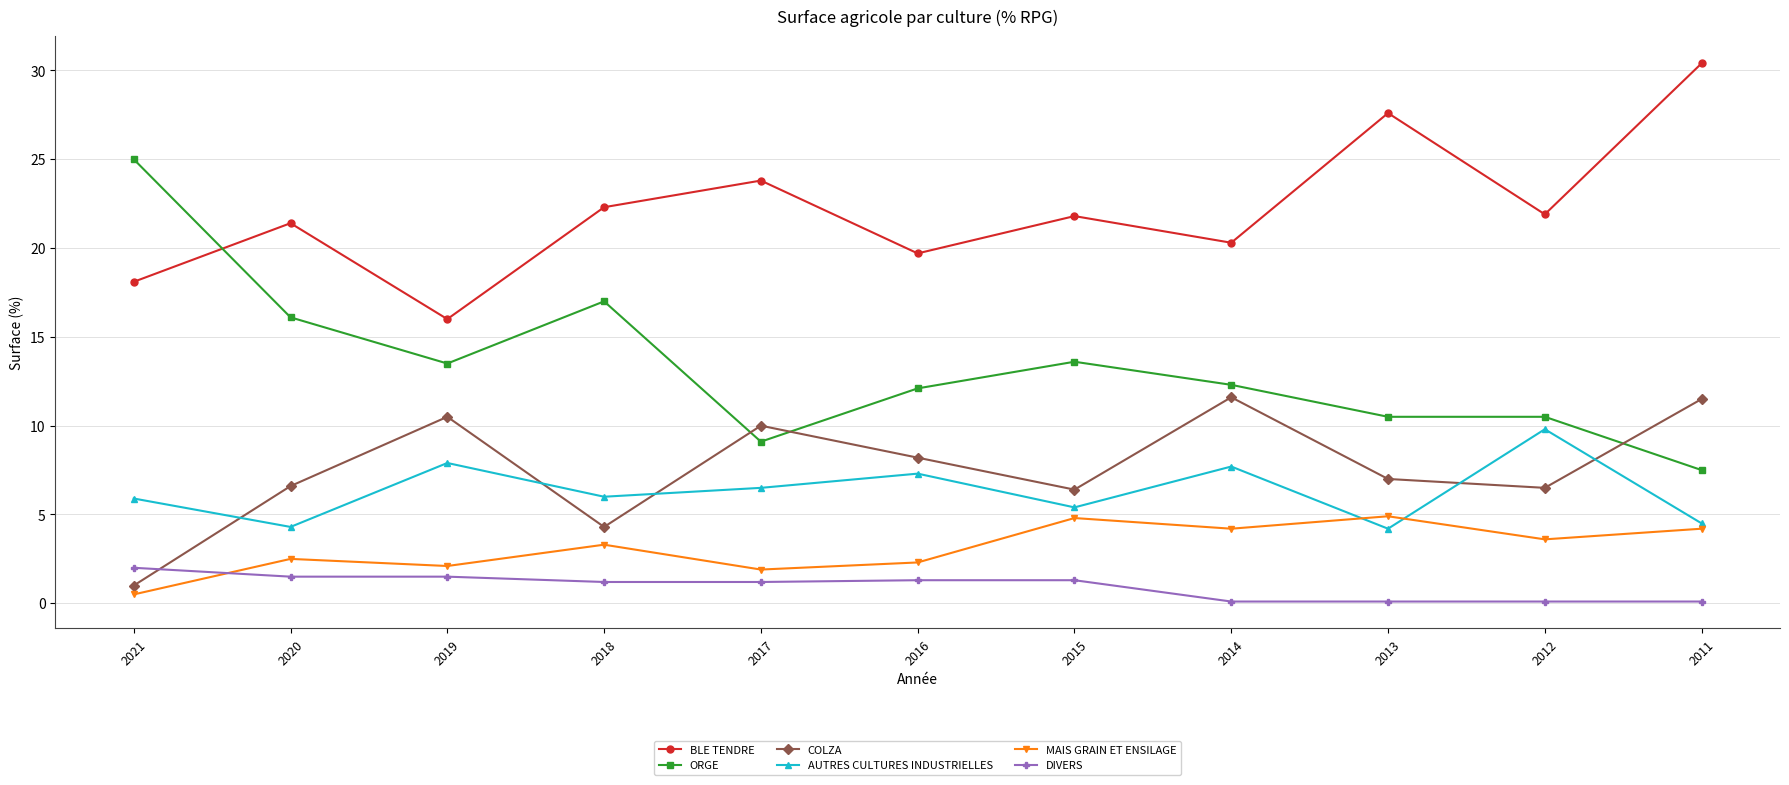

True or false: BLE TENDRE and AUTRES CULTURES INDUSTRIELLES intersect in this chart.

False